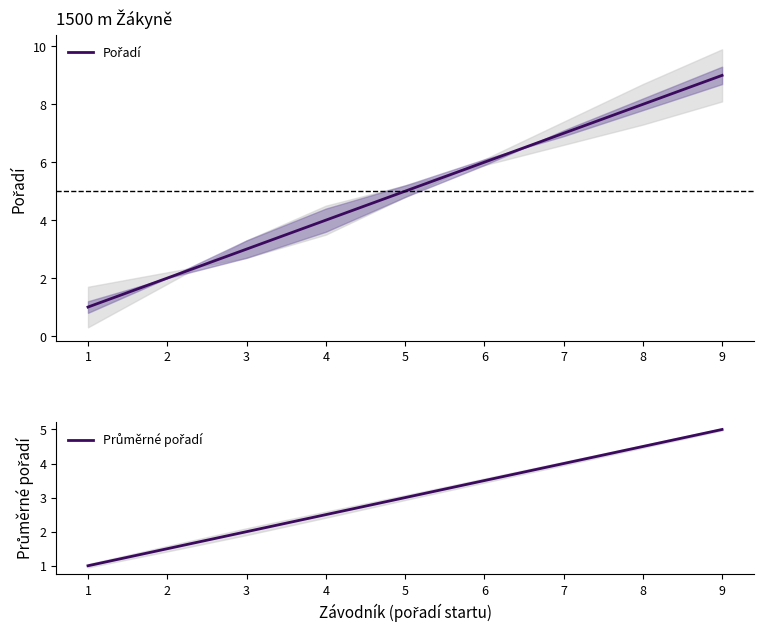

True or false: Pořadí and Průměrné pořadí intersect in this chart.

False